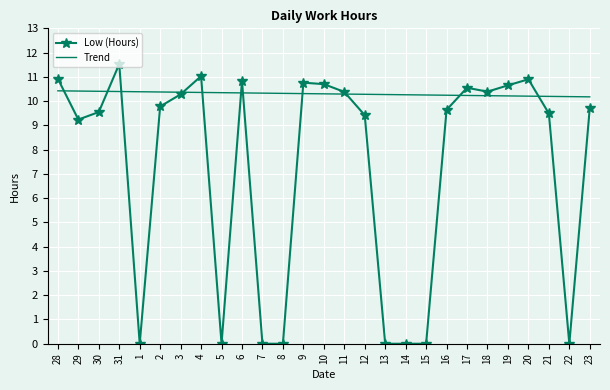

Which series has the widest spread of values?

Low (Hours)